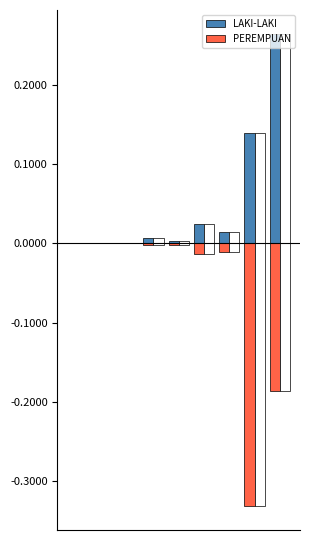

What is the lowest value of the PEREMPUAN series?

-0.3